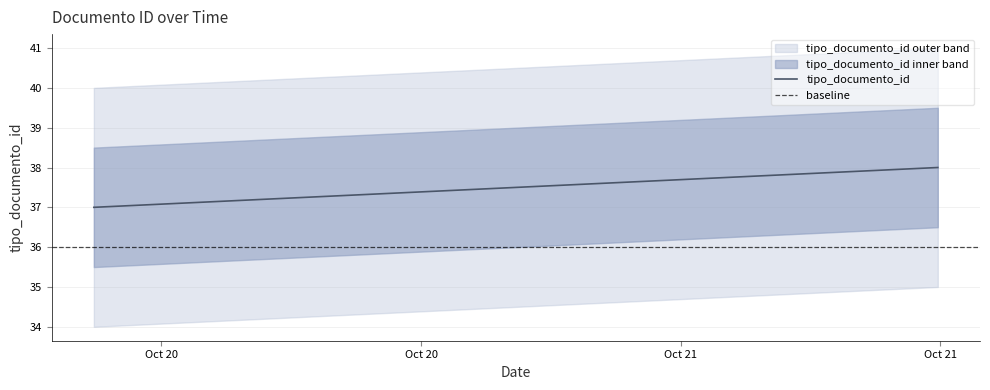

Which has a higher value, 2011-10-20 12:26:29 or 2011-10-21 07:56:22?

2011-10-21 07:56:22